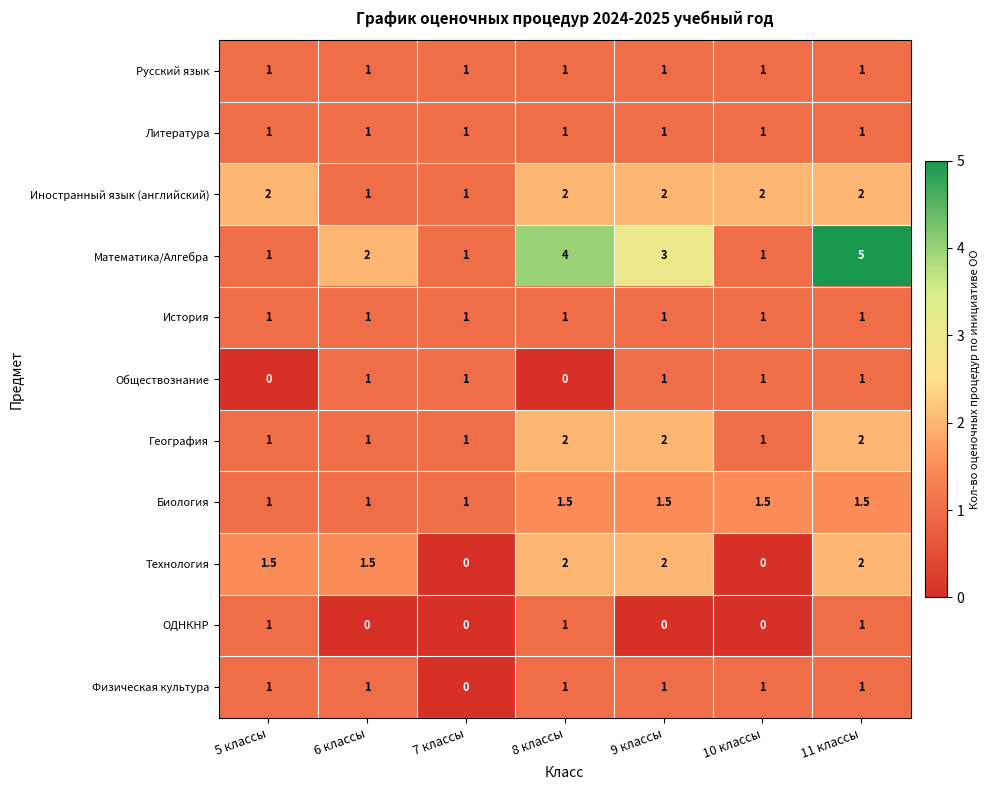

What is the total value across all series at 10 классы?

10.5